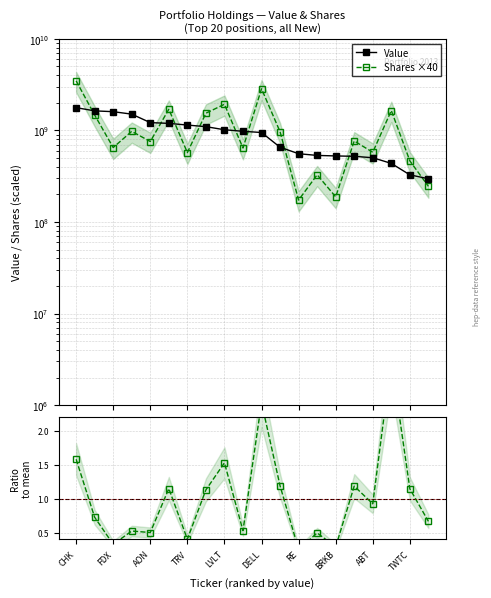

Is this an area chart (filled region under the line)?

No